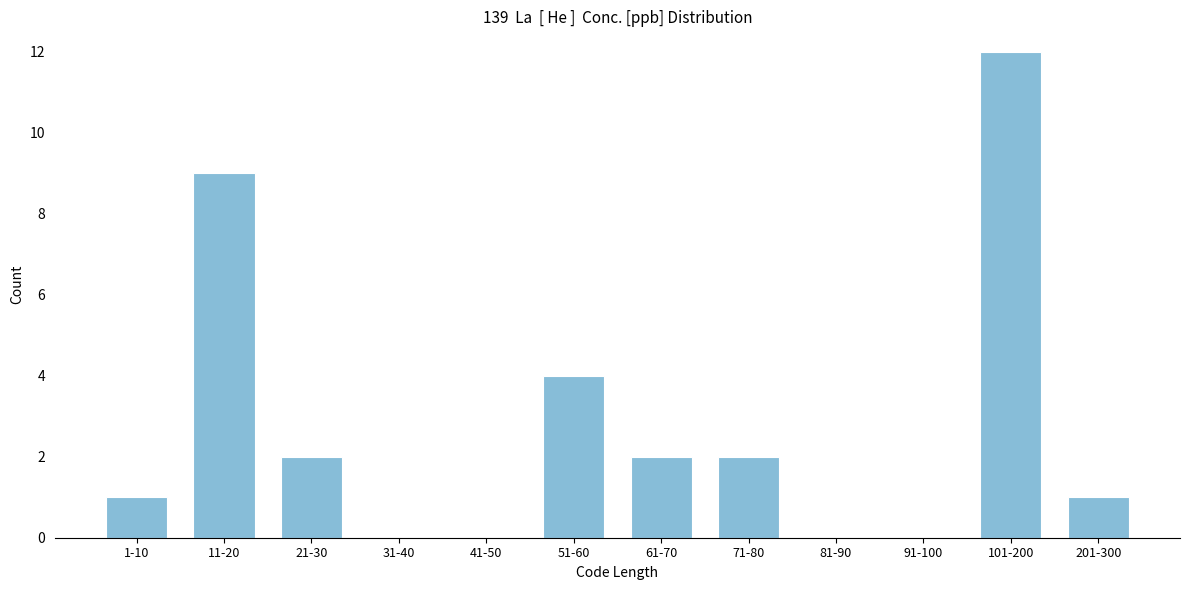

Reading left to right, extract all data points from this chart.

1-10=1	11-20=9	21-30=2	31-40=0	41-50=0	51-60=4	61-70=2	71-80=2	81-90=0	91-100=0	101-200=12	201-300=1